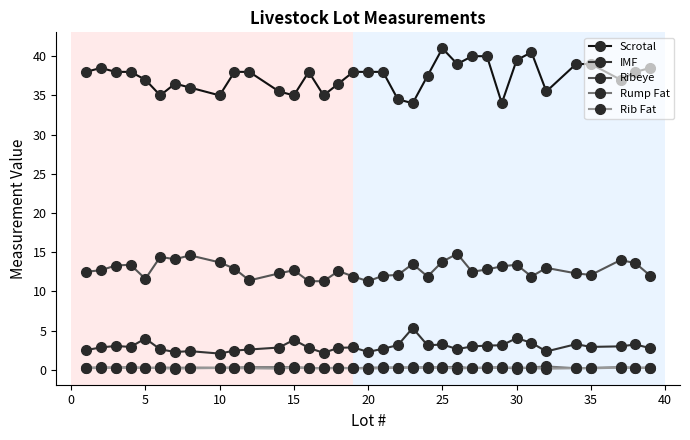

What is the value of the Scrotal point at the 26th from the left?

40.0